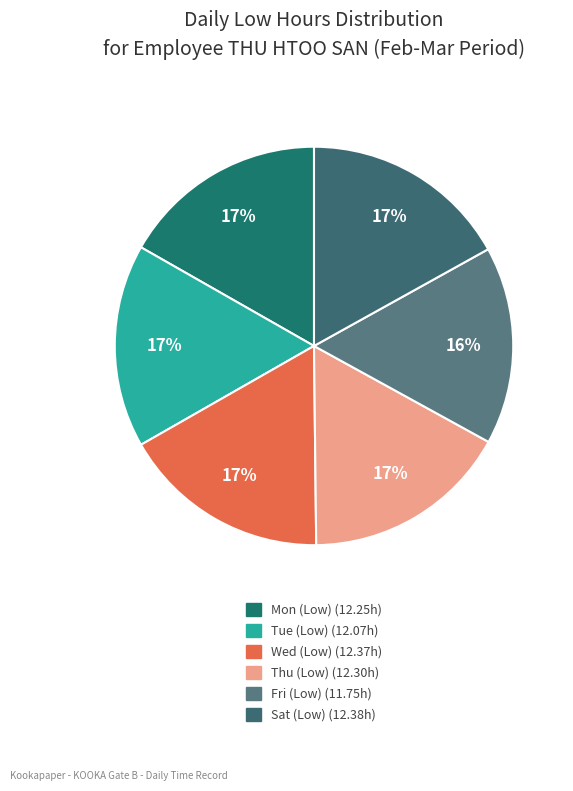

How many segments does this pie chart have?

6